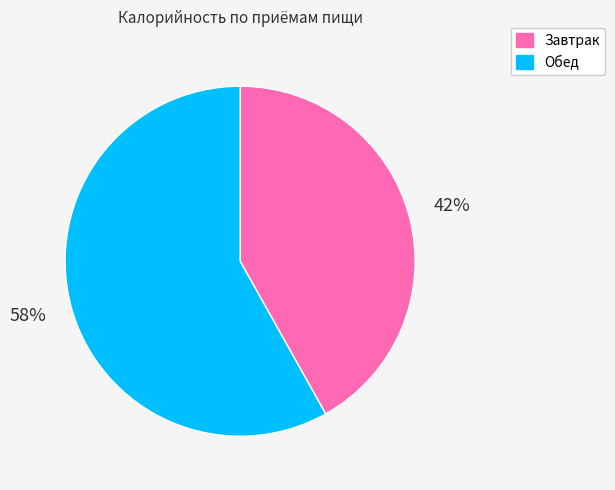

To the nearest percent, what portion does Обед represent?

58%